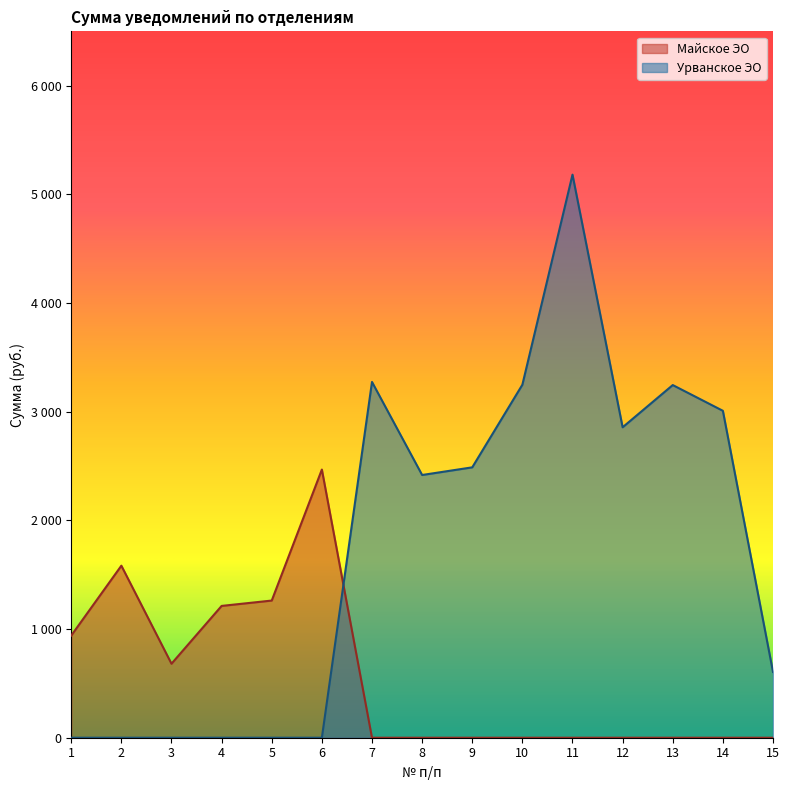

What is the value of the Урванское ЭО point at the 10th from the left?

3248.2